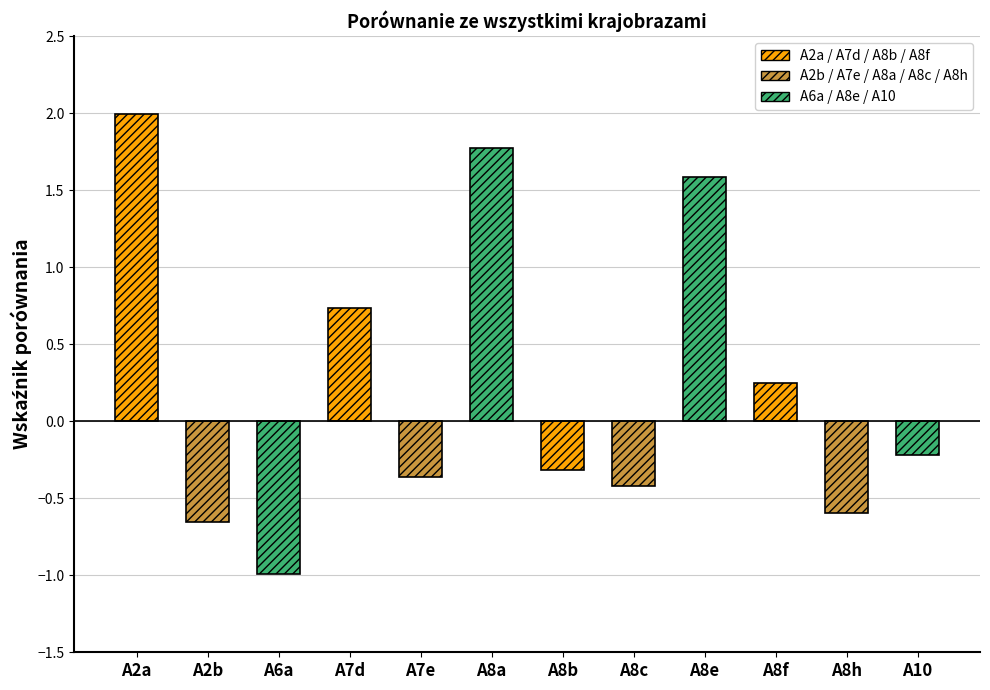

How many categories are shown in the chart?

12